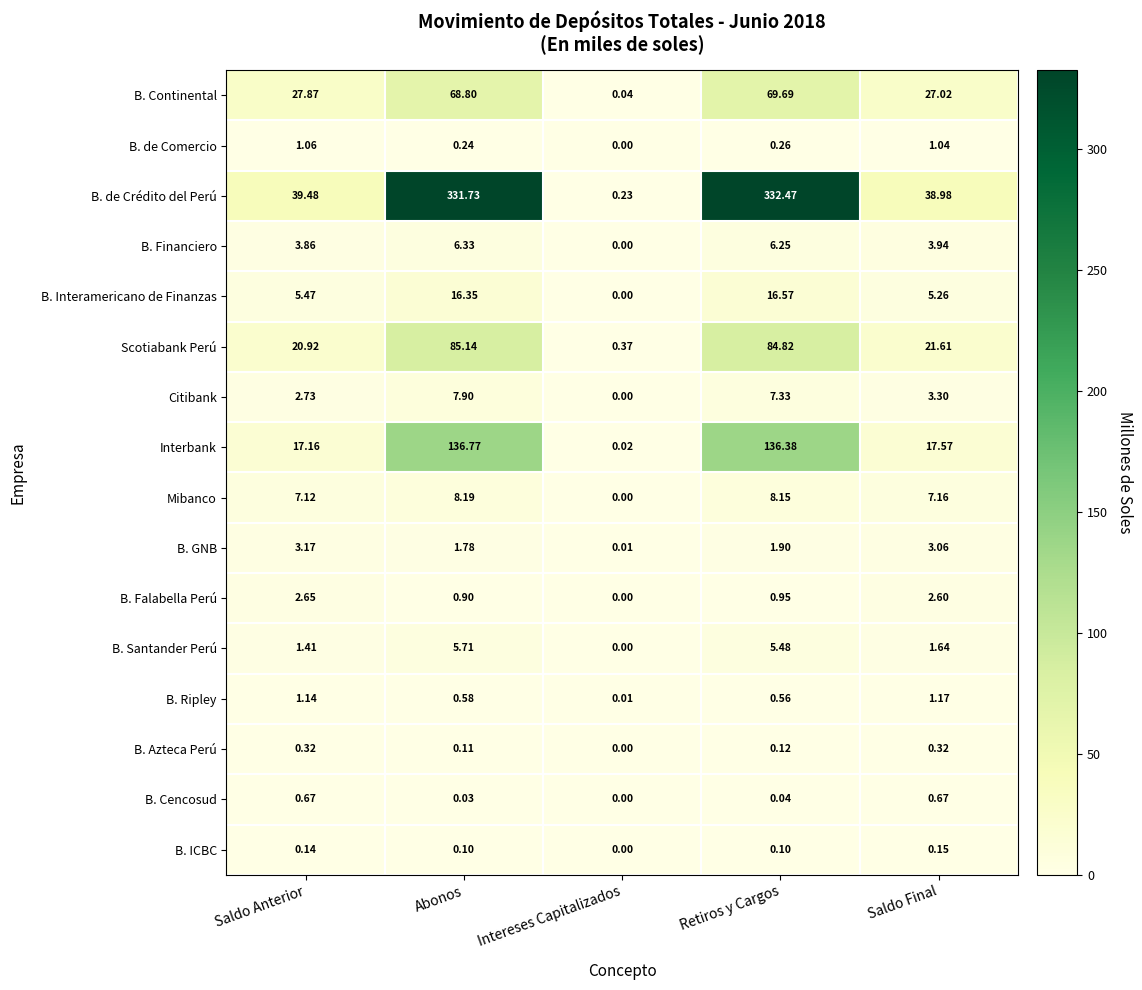

Where is B. de Crédito del Perú nearest to the value 166?

Saldo Anterior